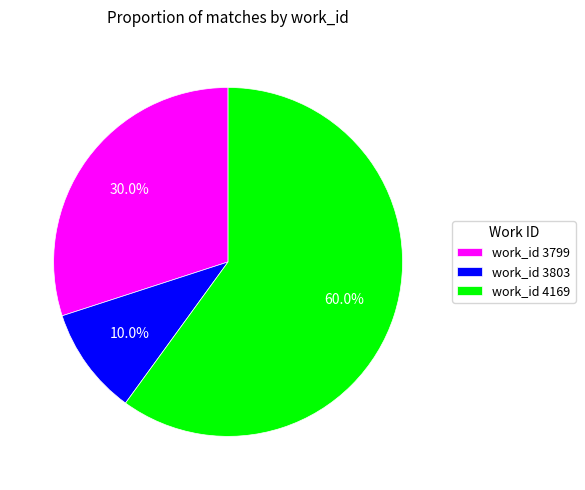

Which slice is the largest?

work_id 4169